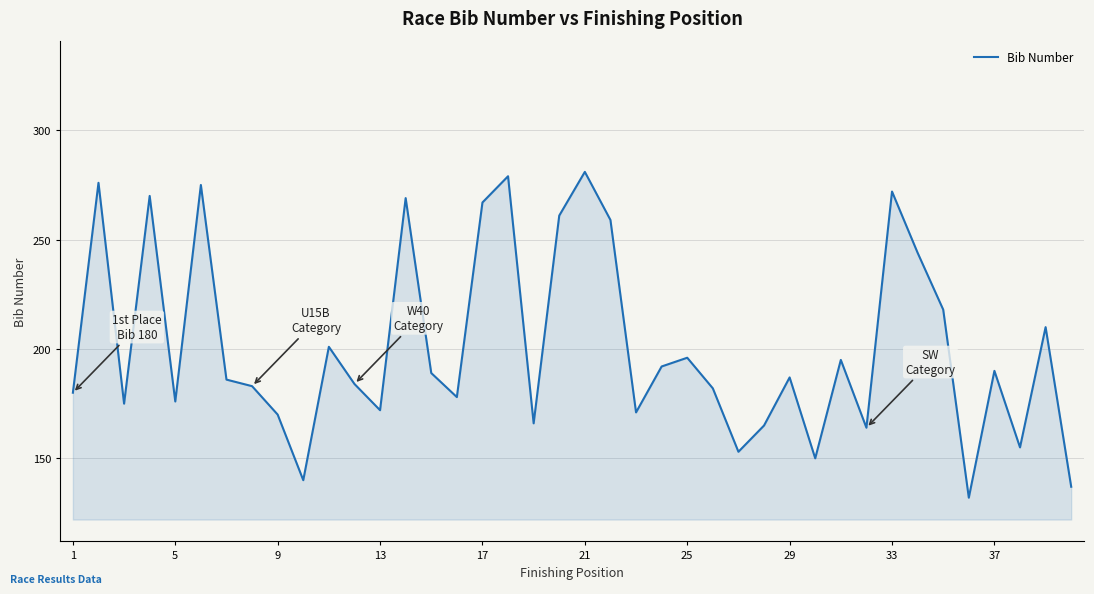

What is the smallest value displayed?

132